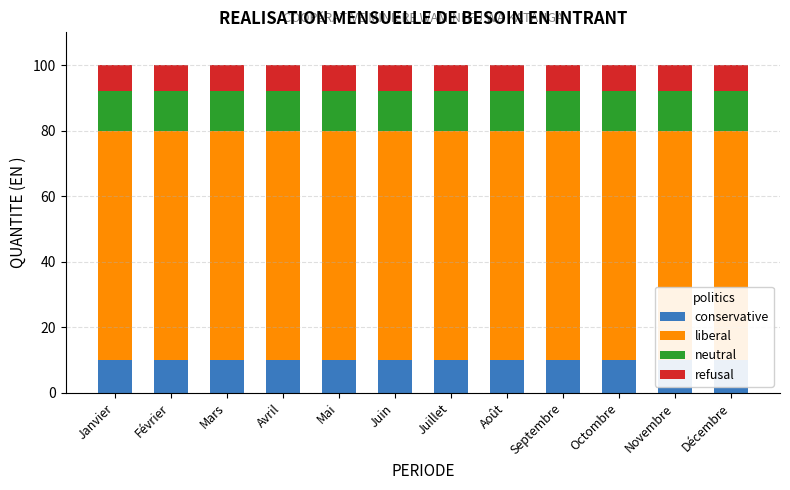

What is the sum of all refusal values?

96